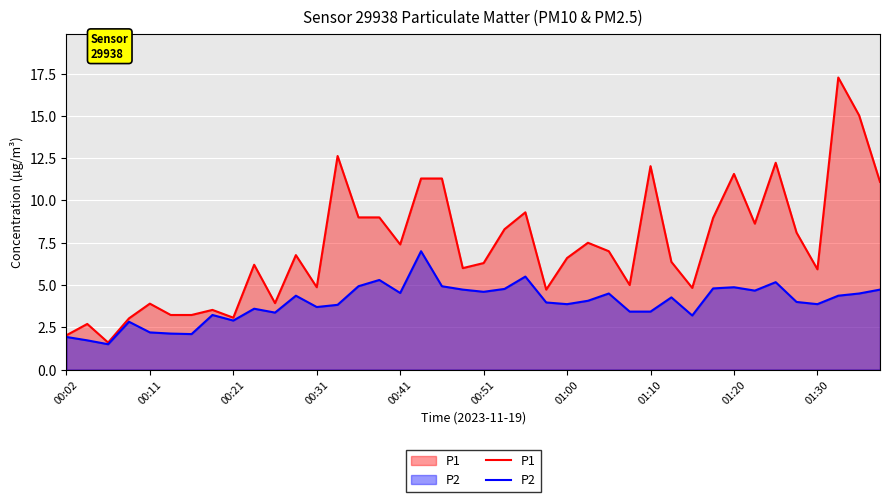

What is the difference between the second highest and minimum values in the P2 series?

4.0